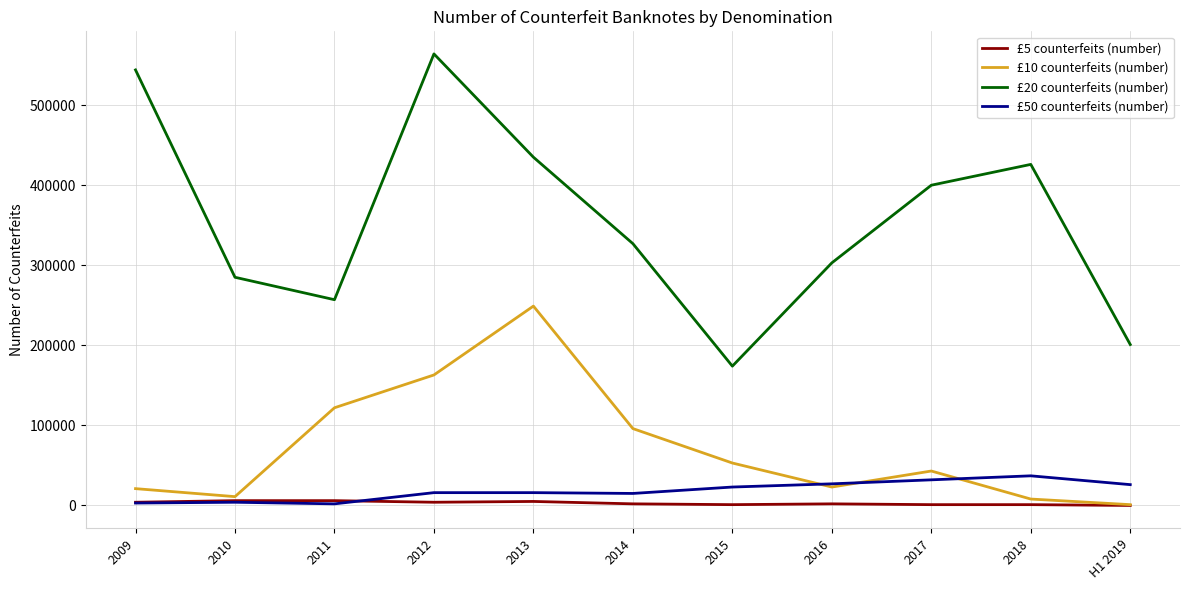

List the labels in order of £20 counterfeits (number) value, smallest first.

2015, H1 2019, 2011, 2010, 2016, 2014, 2017, 2018, 2013, 2009, 2012